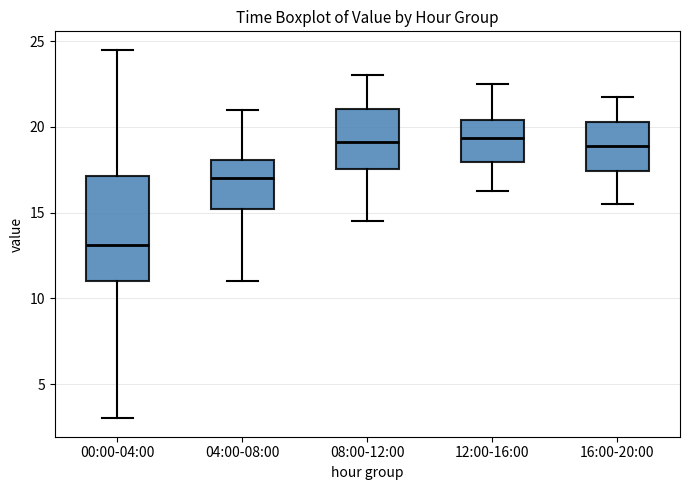

Reading left to right, read every box against the y-axis: the position of its median line, the range the box covers, and the ends of its whiskers. The values are not printed on the chart, so give them approximately, as read against the axis.

00:00-04:00: median 13.0, box 11.0 to 17.0, whiskers 3.0 to 24.5
04:00-08:00: median 17.0, box 15.0 to 18.0, whiskers 11.0 to 21.0
08:00-12:00: median 19.0, box 17.5 to 21.0, whiskers 14.5 to 23.0
12:00-16:00: median 19.5, box 18.0 to 20.5, whiskers 16.5 to 22.5
16:00-20:00: median 19.0, box 17.5 to 20.5, whiskers 15.5 to 22.0